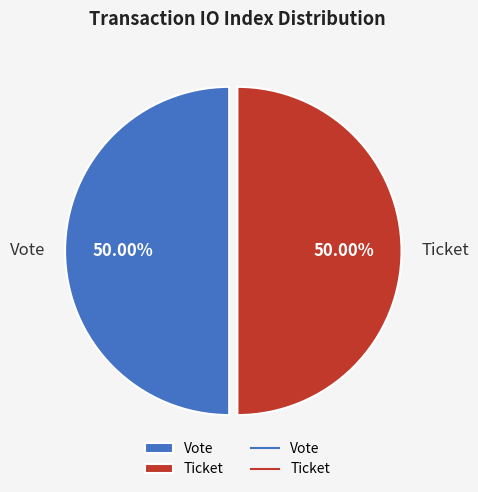

Is the sum of Ticket and Vote greater than half?

Yes